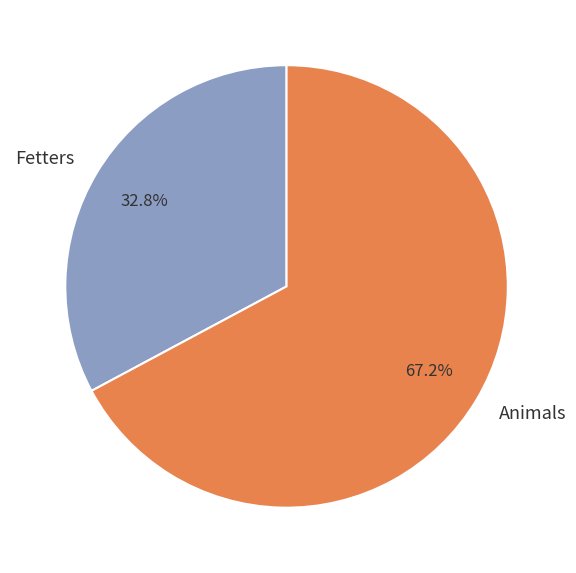

To the nearest percent, what percentage of the pie is Animals?

67%